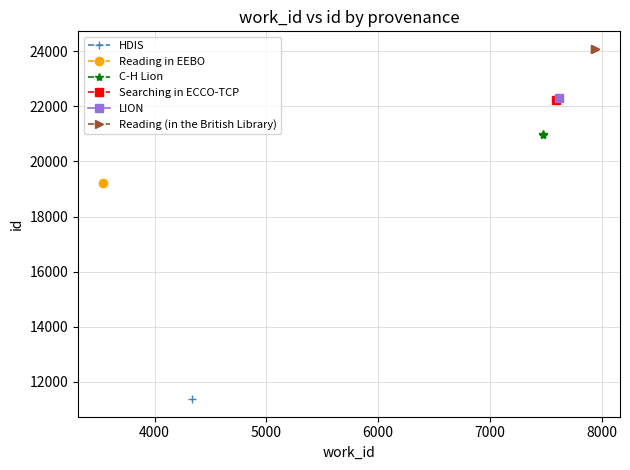

The C-H Lion series shows 34014 at 4000. True or false?

False